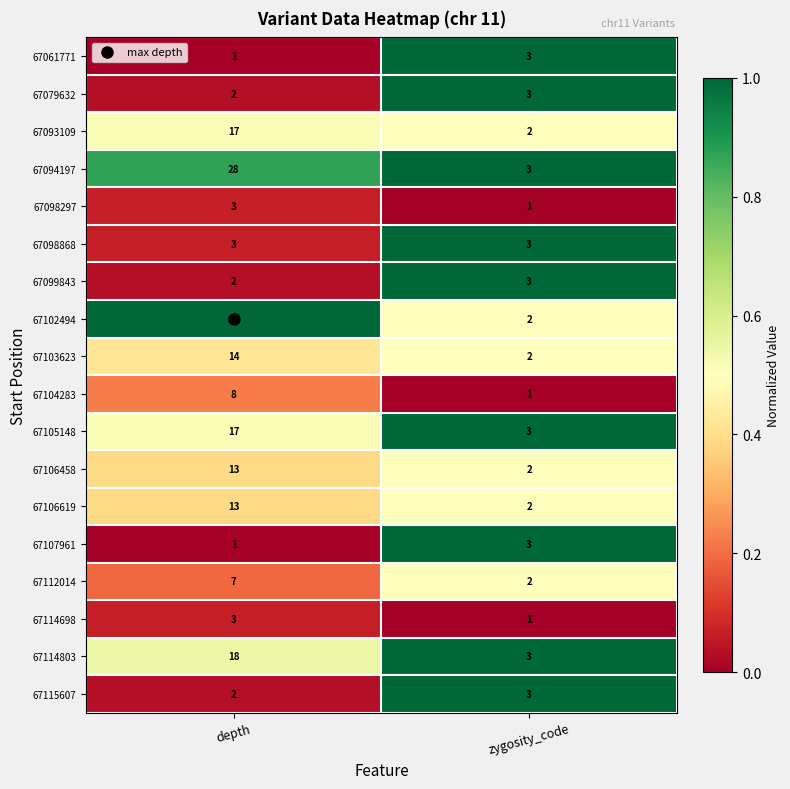

What is the total value across all series at depth?

184